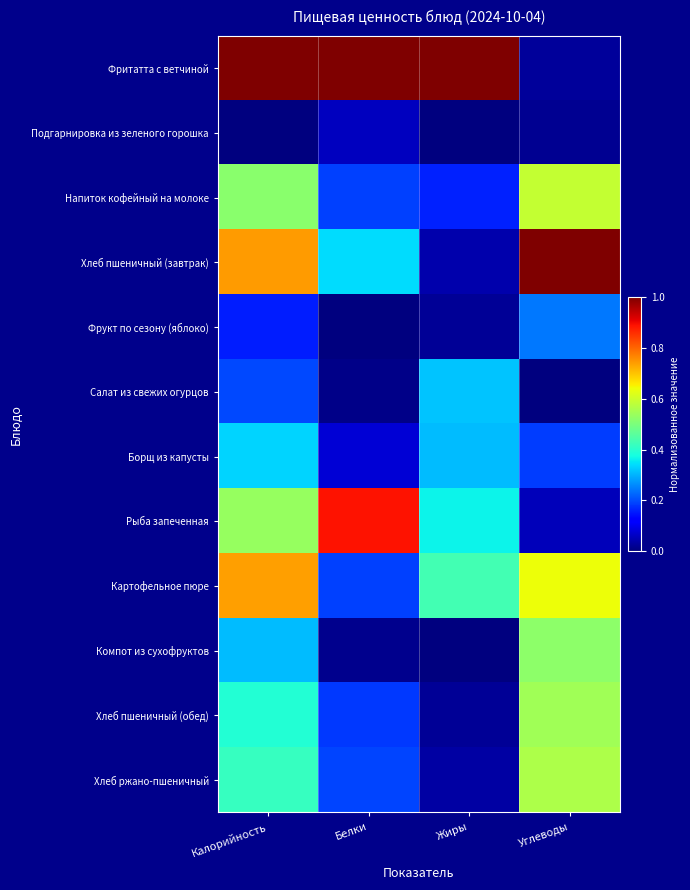

Which has a higher value, Углеводы or Белки?

Белки